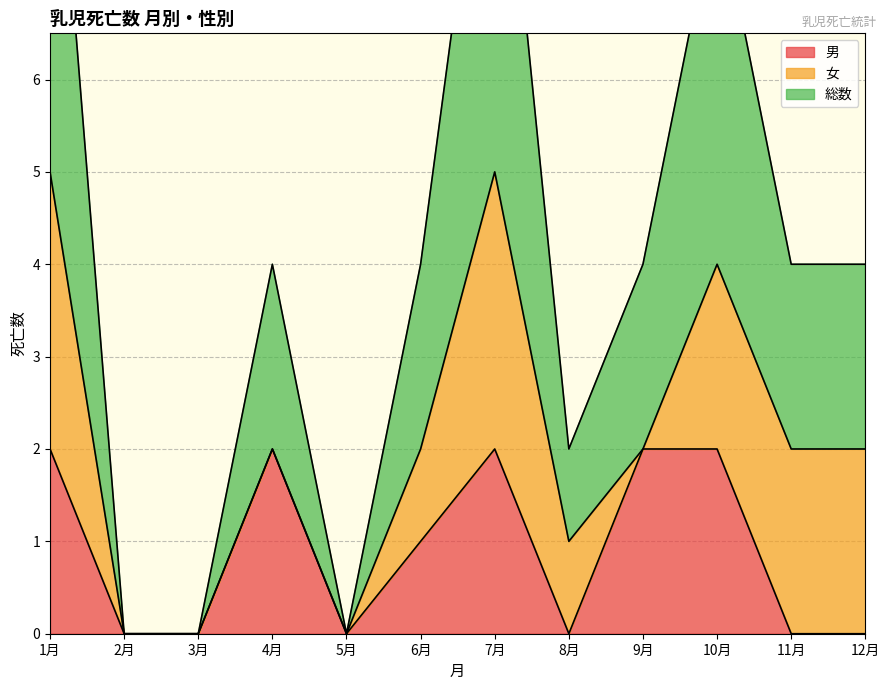

Is it true that 男 equals 4 at 9月?

False